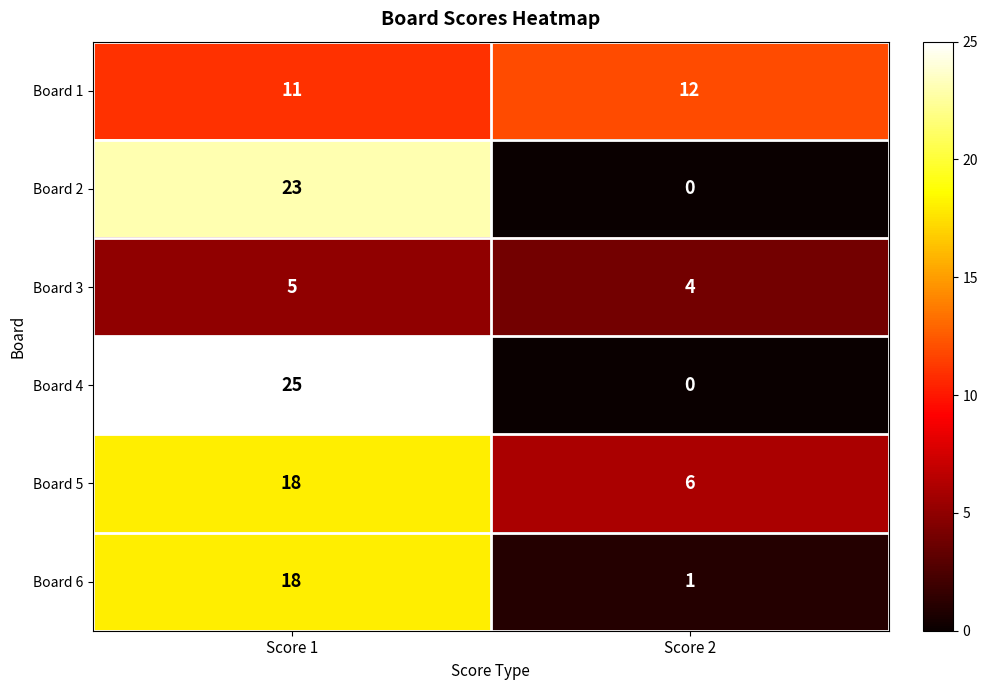

Reading left to right, what are all the values shown in this chart?

Board 1: 11	12
Board 2: 23	0
Board 3: 5	4
Board 4: 25	0
Board 5: 18	6
Board 6: 18	1